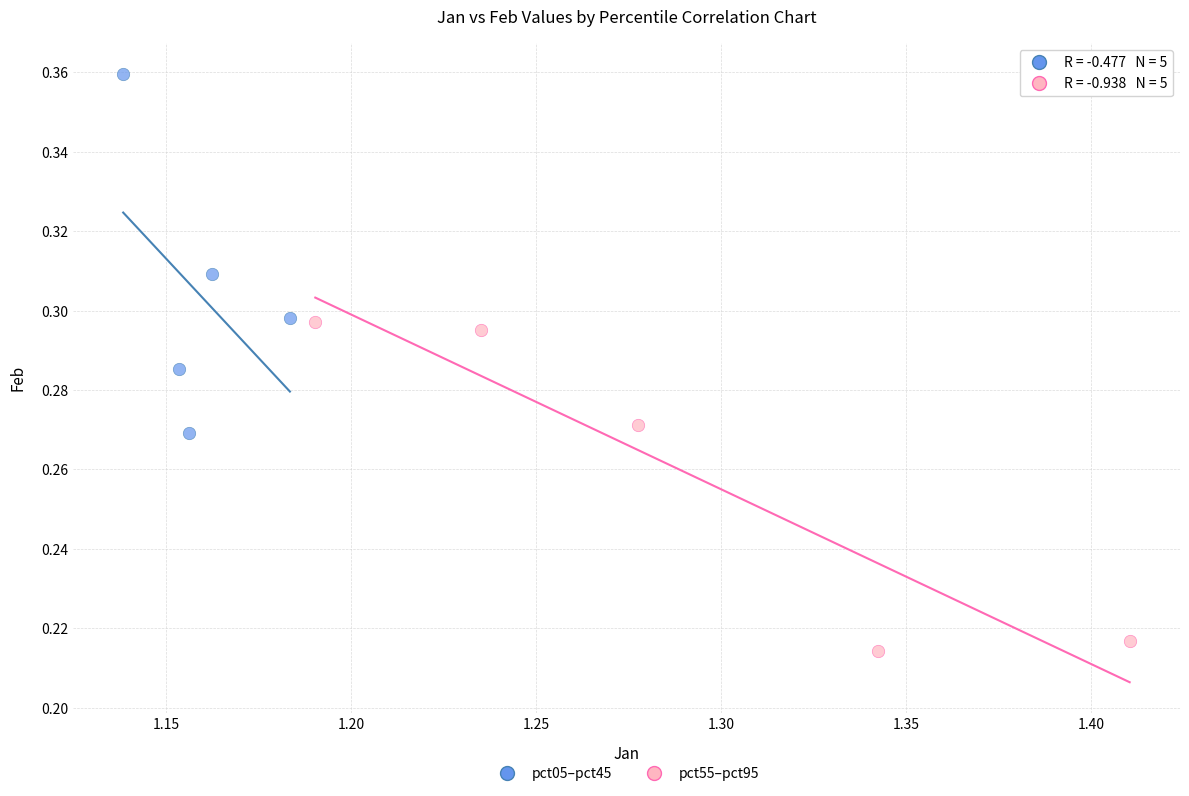

Which series reaches the minimum Y coordinate?

pct55–pct95